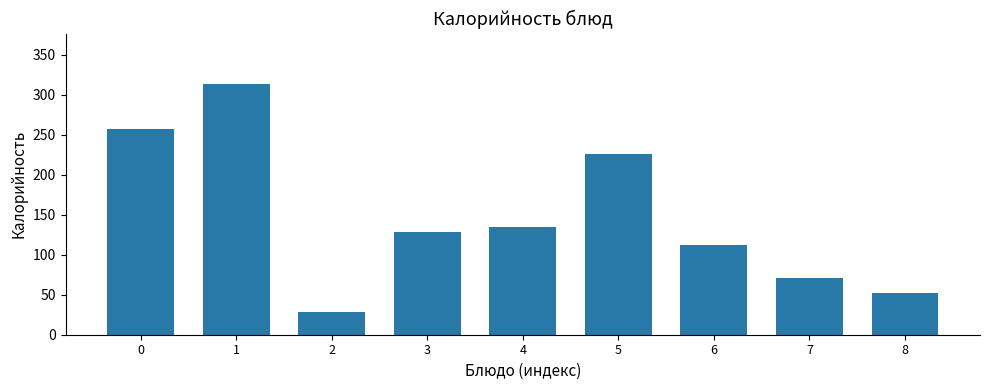

Is it true that the value at 5 is 384.5?

False